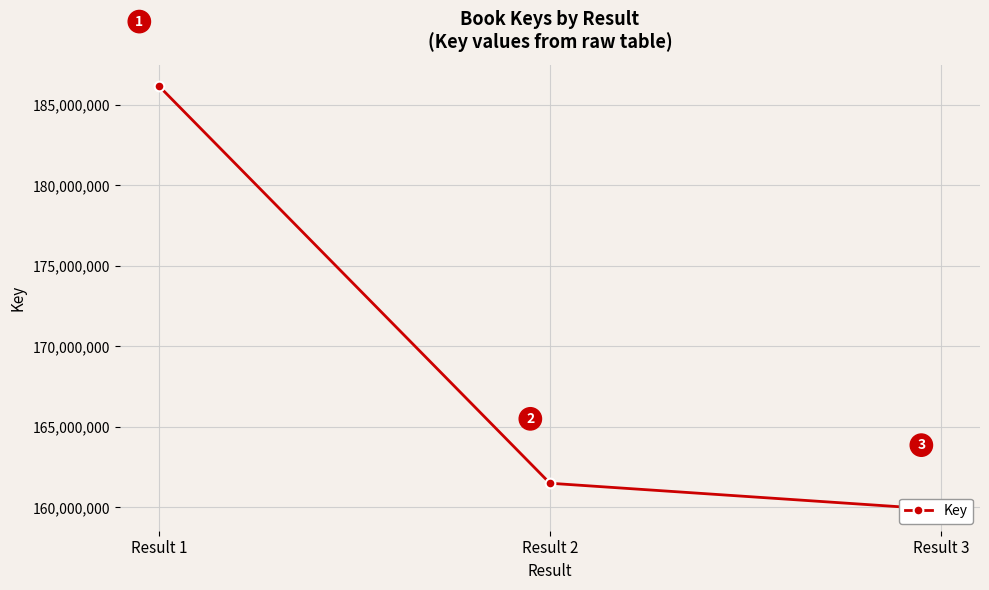

What is the difference between the second highest and minimum values?

1634450